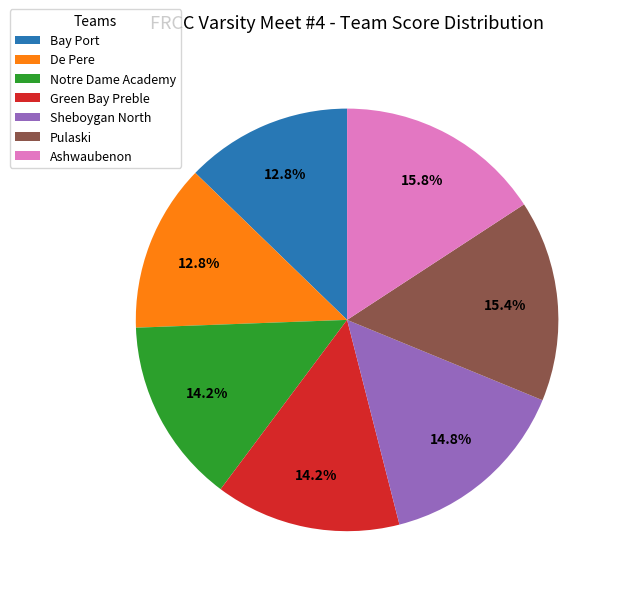

Between Ashwaubenon and Green Bay Preble, which is larger?

Ashwaubenon